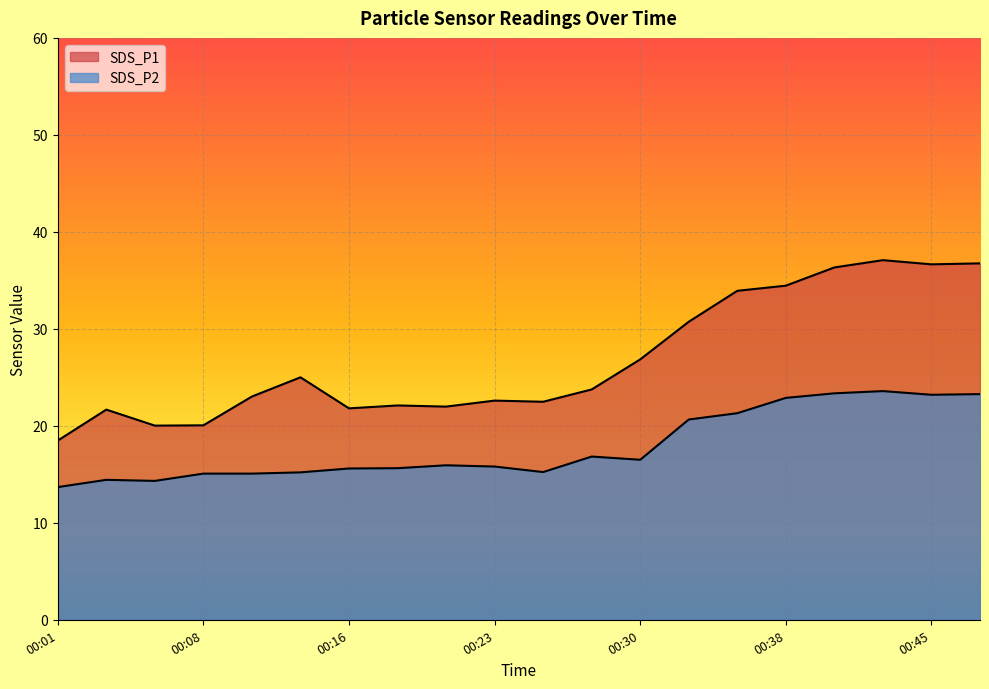

Reading left to right, what are all the values shown in this chart?

SDS_P1: 18.5	21.7	20.0	20.1	23.0	25.0	21.8	22.1	22.0	22.6	22.5	23.8	26.9	30.7	33.9	34.5	36.3	37.1	36.6	36.8
SDS_P2: 13.7	14.4	14.3	15.1	15.1	15.2	15.6	15.6	15.9	15.8	15.2	16.8	16.5	20.6	21.3	22.9	23.4	23.6	23.2	23.3